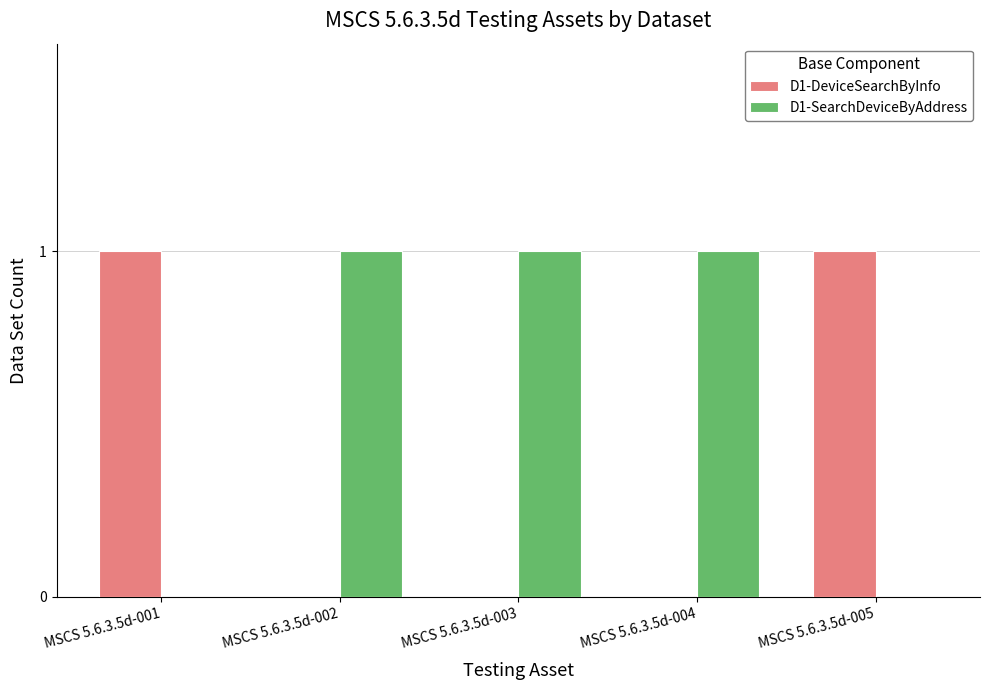

What is the maximum value shown in the chart?

1